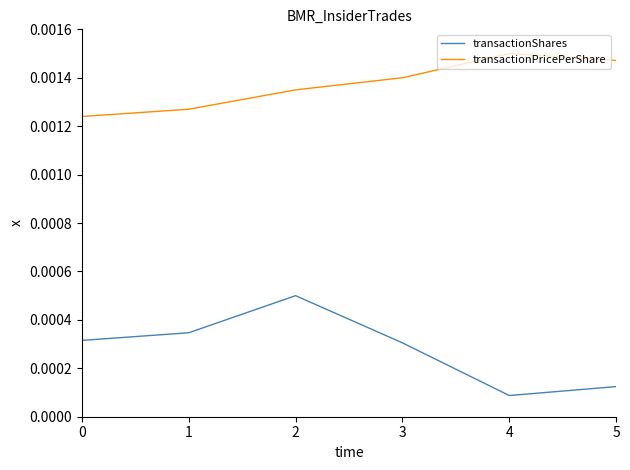

What are all the series names shown in the legend?

transactionShares, transactionPricePerShare